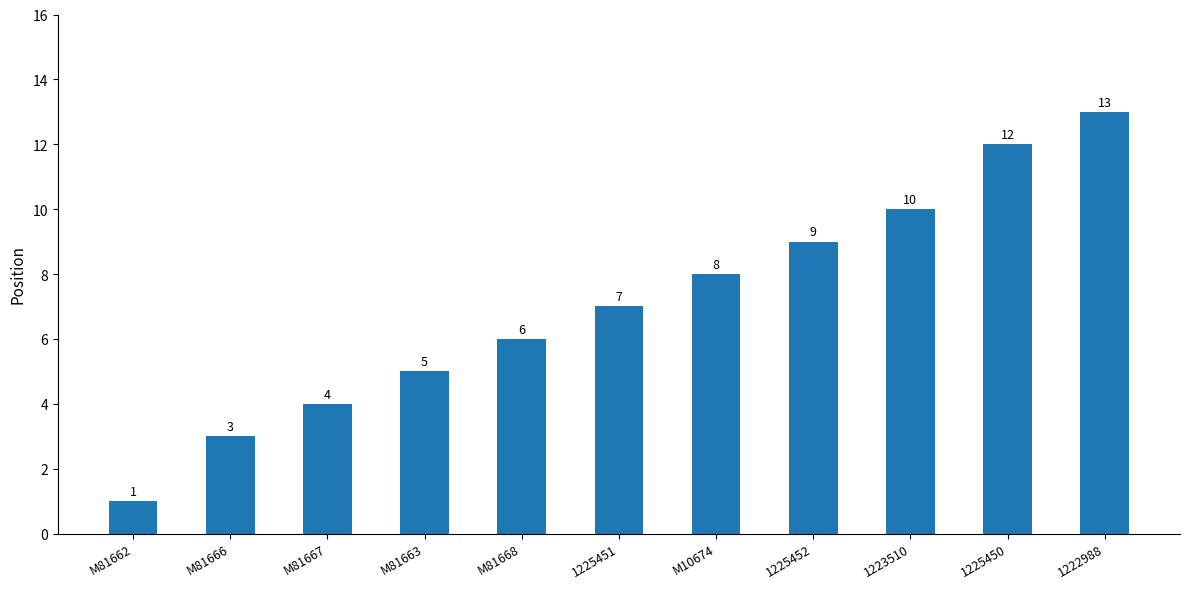

The value at 1222988 is 13. True or false?

True